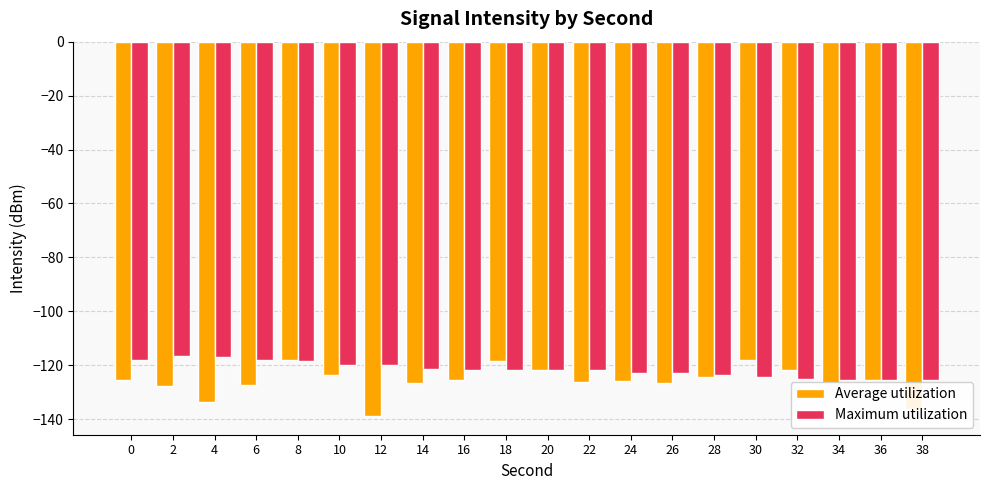

How many bars are there in total?

40